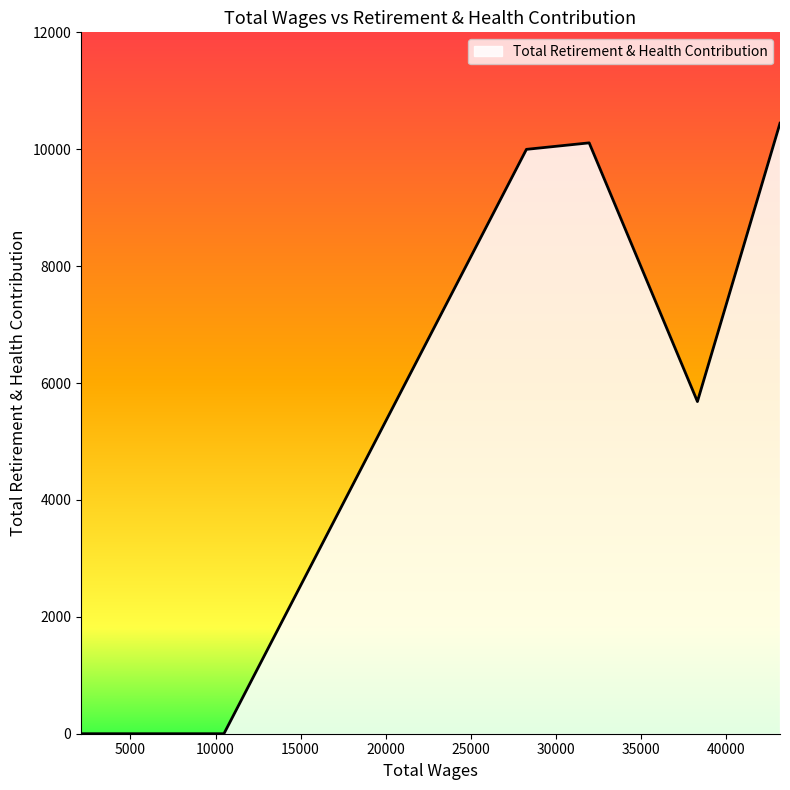

True or false: the data has more than 2 interior local peaks.

False